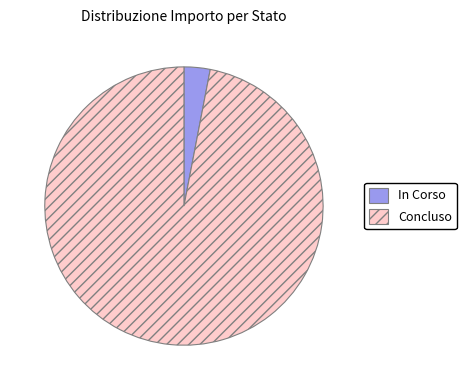

Combined, do Concluso and In Corso account for over 50%?

Yes